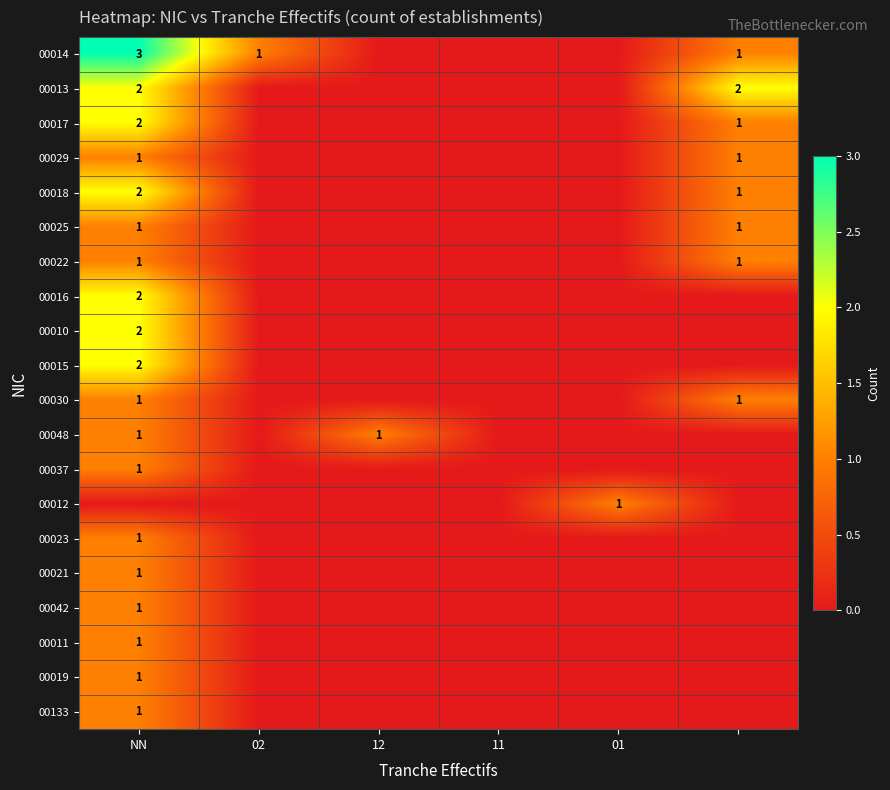

True or false: 00012 has a value of 0 at 01.

False